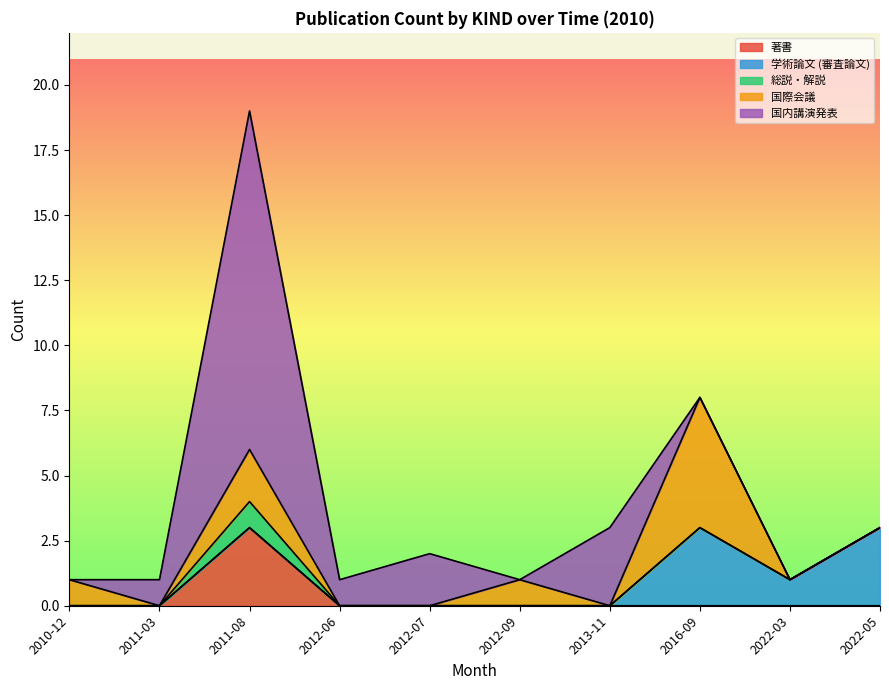

At which category is the sum across all series the highest?

2011-08